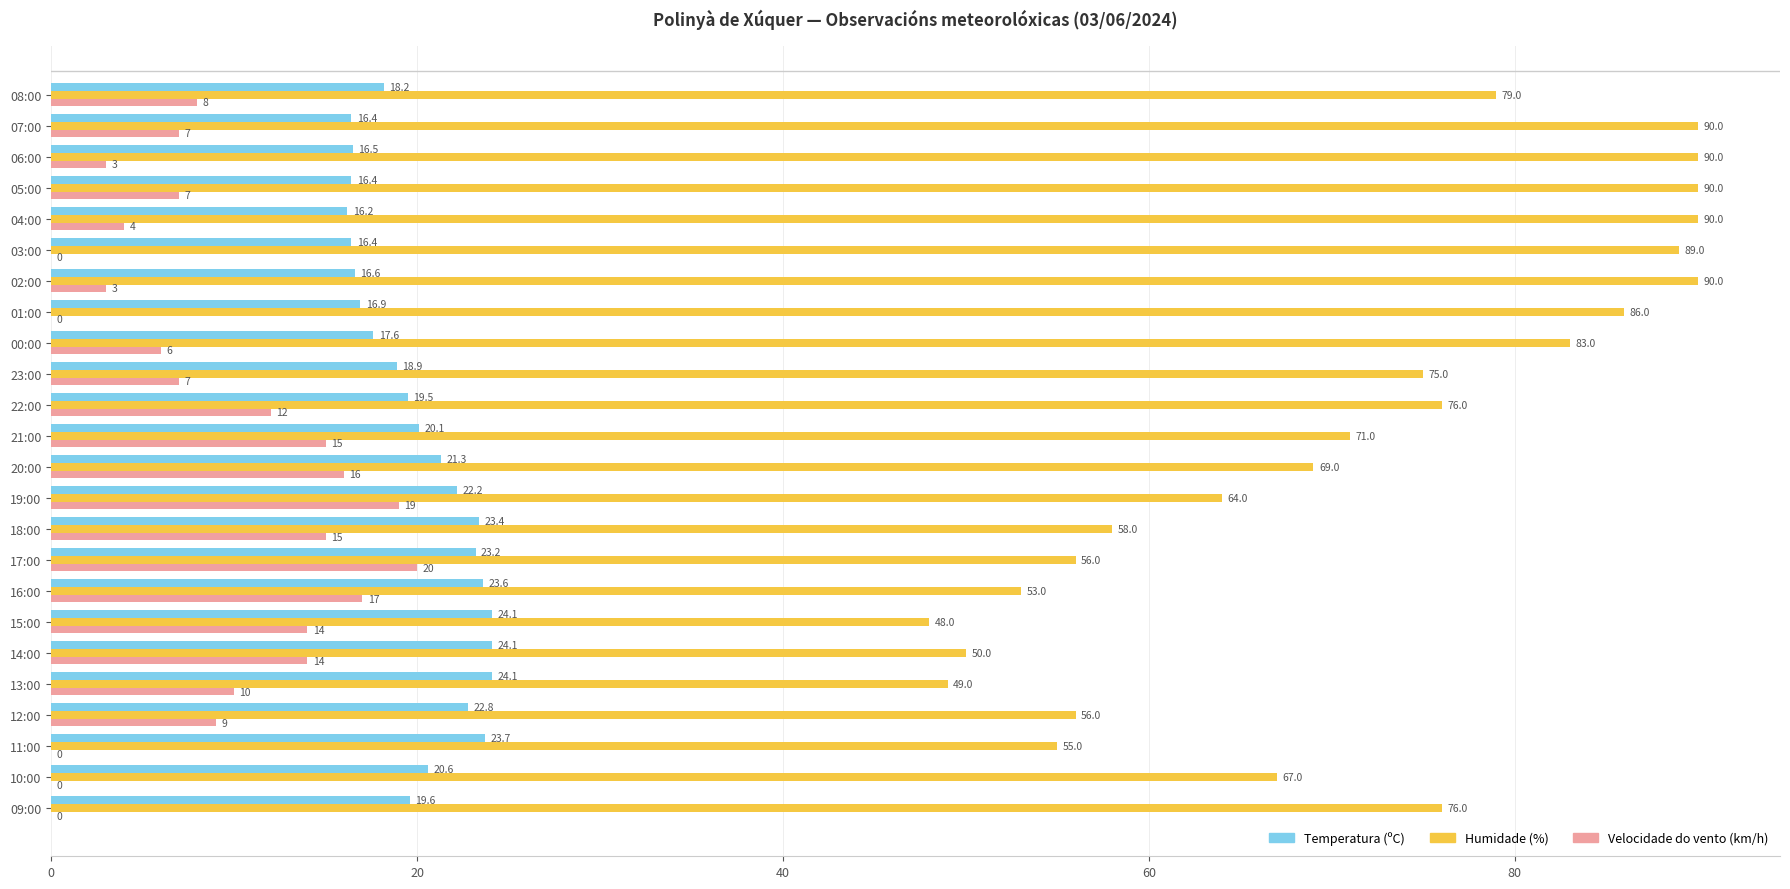

Is the value of Temperatura (ºC) at 02:00 greater than the value of Velocidade do vento (km/h) at 13:00?

Yes